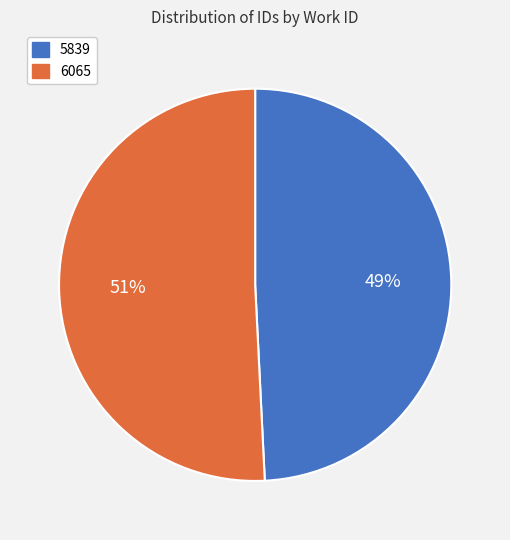

Approximately how many times larger is the value at 6065 compared to 5839?

1.0